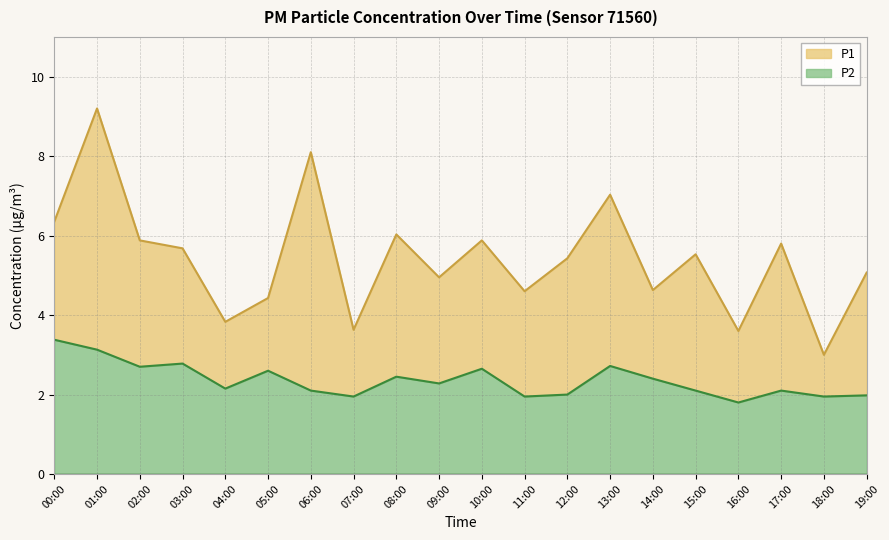

True or false: P1 and P2 cross at least once.

False